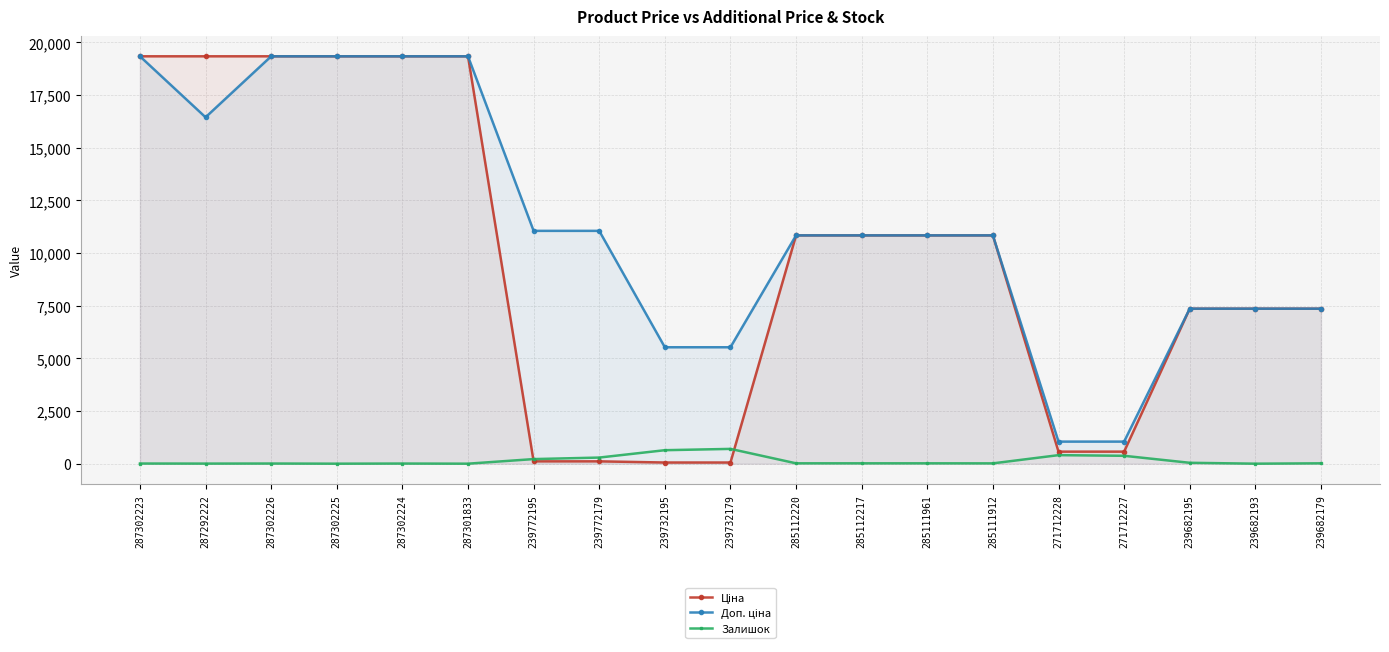

After their last crossing, which series has the higher values: Ціна or Залишок?

Ціна